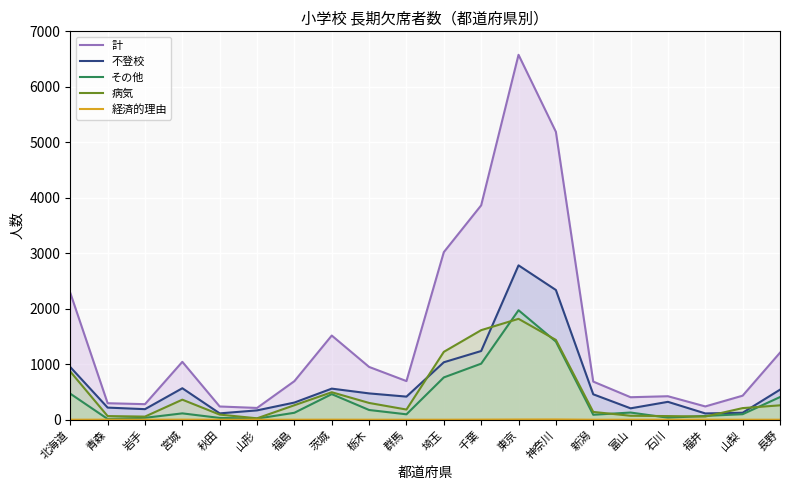

Does the chart display data point markers on the line(s)?

No